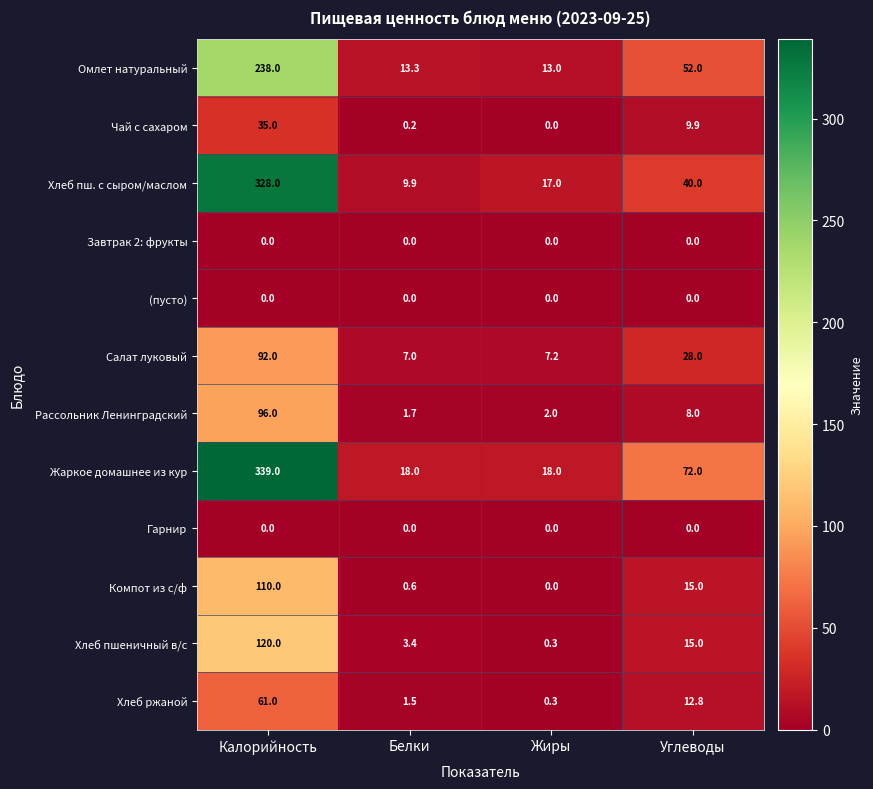

What is the total value across all series at Калорийность?

1419.0